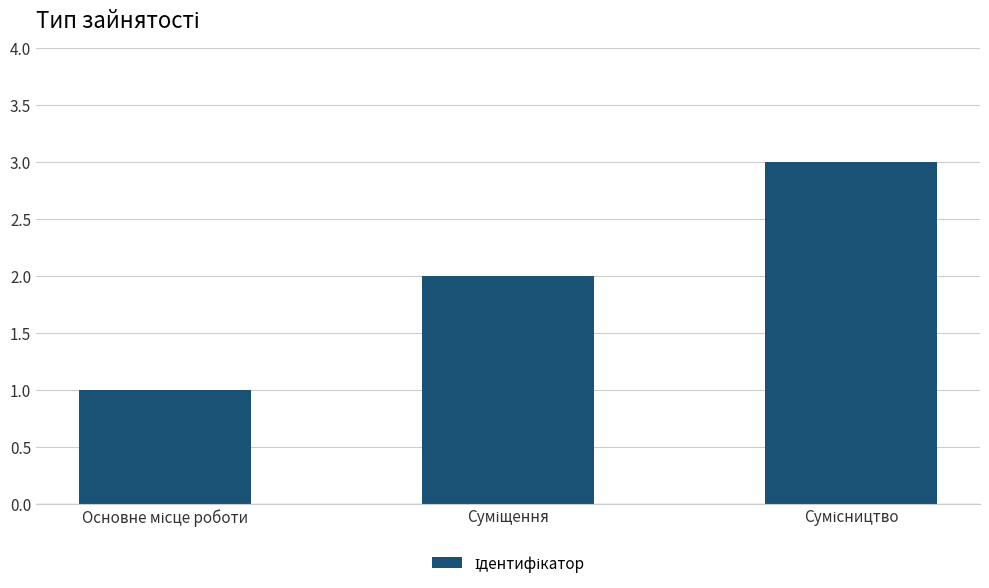

What is the sum of all values?

6